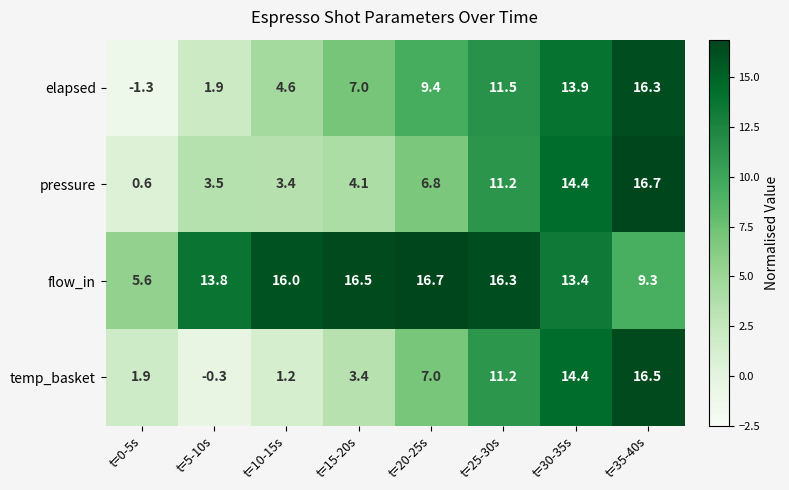

How many data points in pressure are above 6?

4